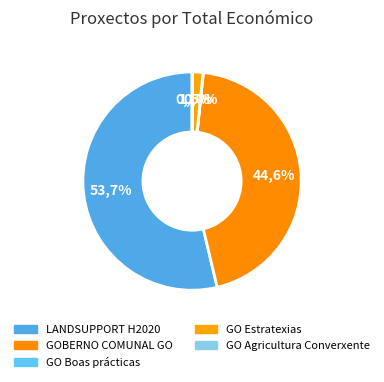

To the nearest percent, what portion does LANDSUPPORT H2020 represent?

54%